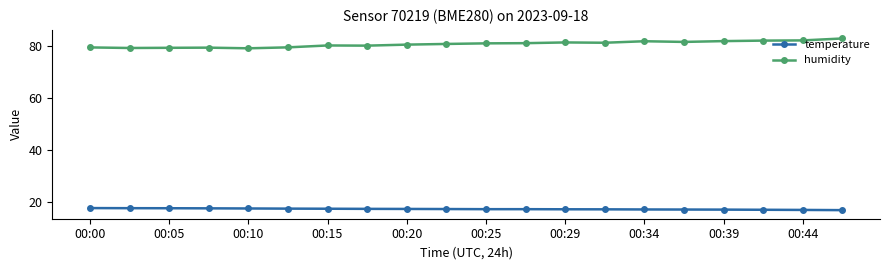

True or false: humidity and temperature intersect in this chart.

False